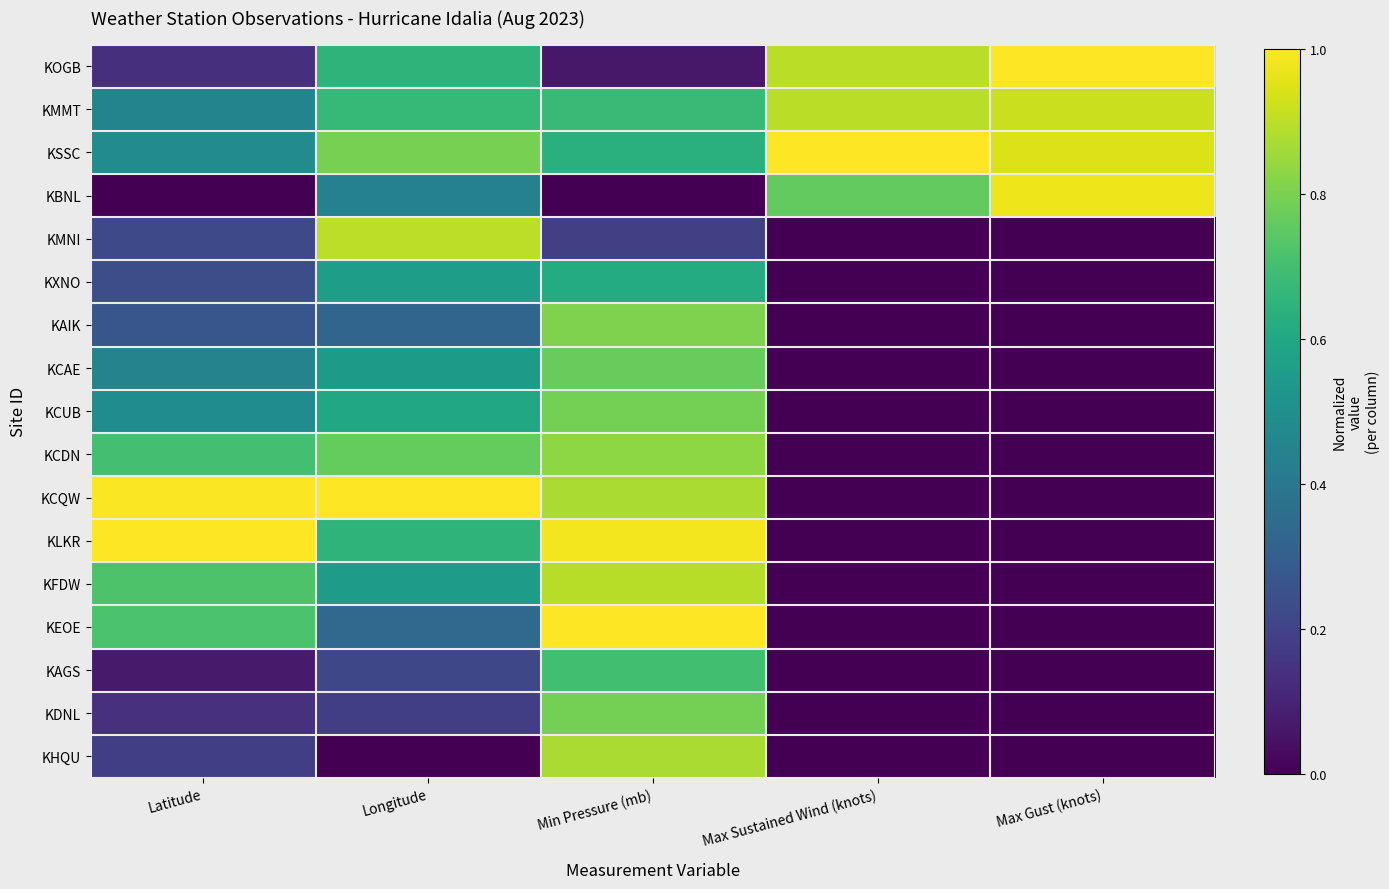

List the series in order of their peak value, highest first.

KOGB, KSSC, KCQW, KLKR, KEOE, KBNL, KMMT, KMNI, KFDW, KHQU, KCDN, KAIK, KCUB, KDNL, KCAE, KAGS, KXNO